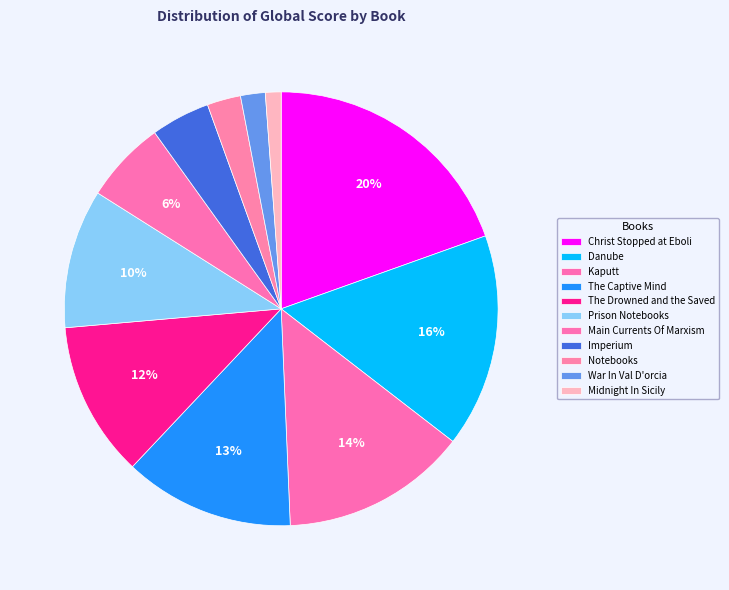

Is it true that The Drowned and the Saved is 21% of the pie?

False